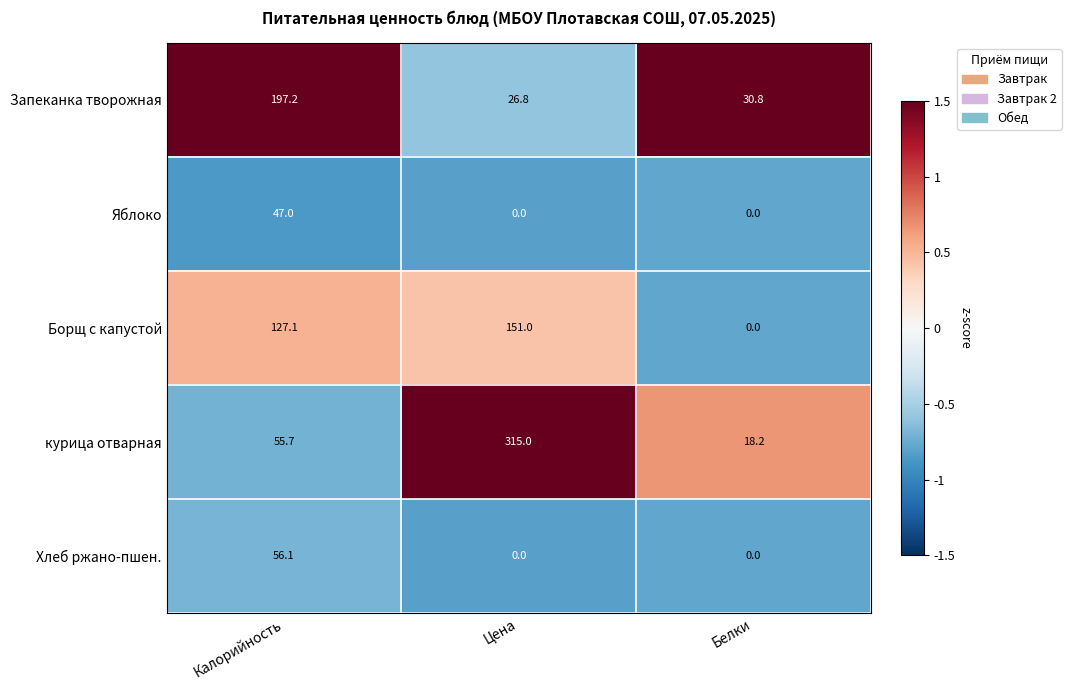

What is the average value of the Хлеб ржано-пшен. series?

18.7